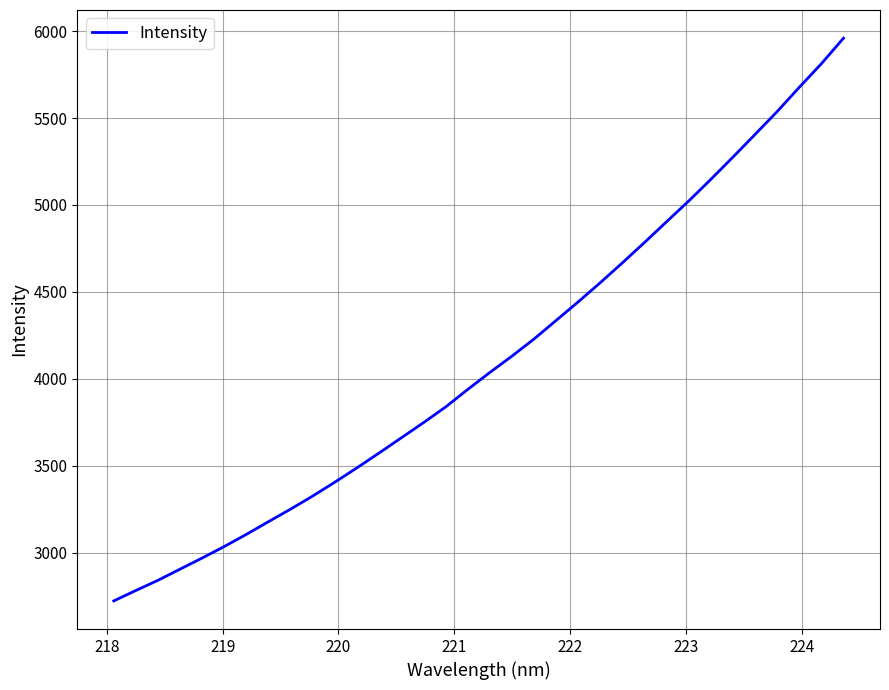

What is the minimum value shown in the chart?

2722.4